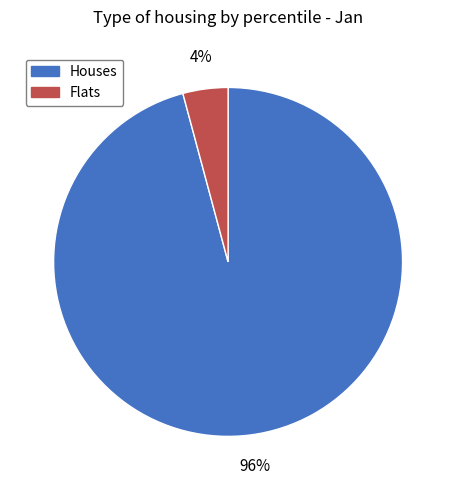

To the nearest percent, what is the difference between the largest and smallest slice percentages?

92%